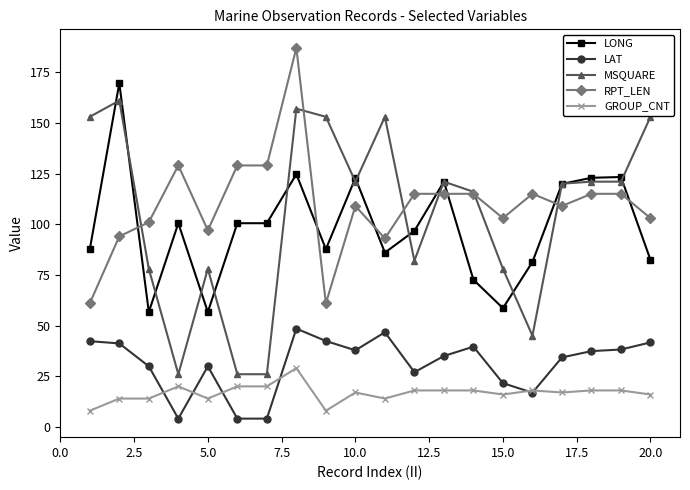

Does the chart have visible grid lines?

No